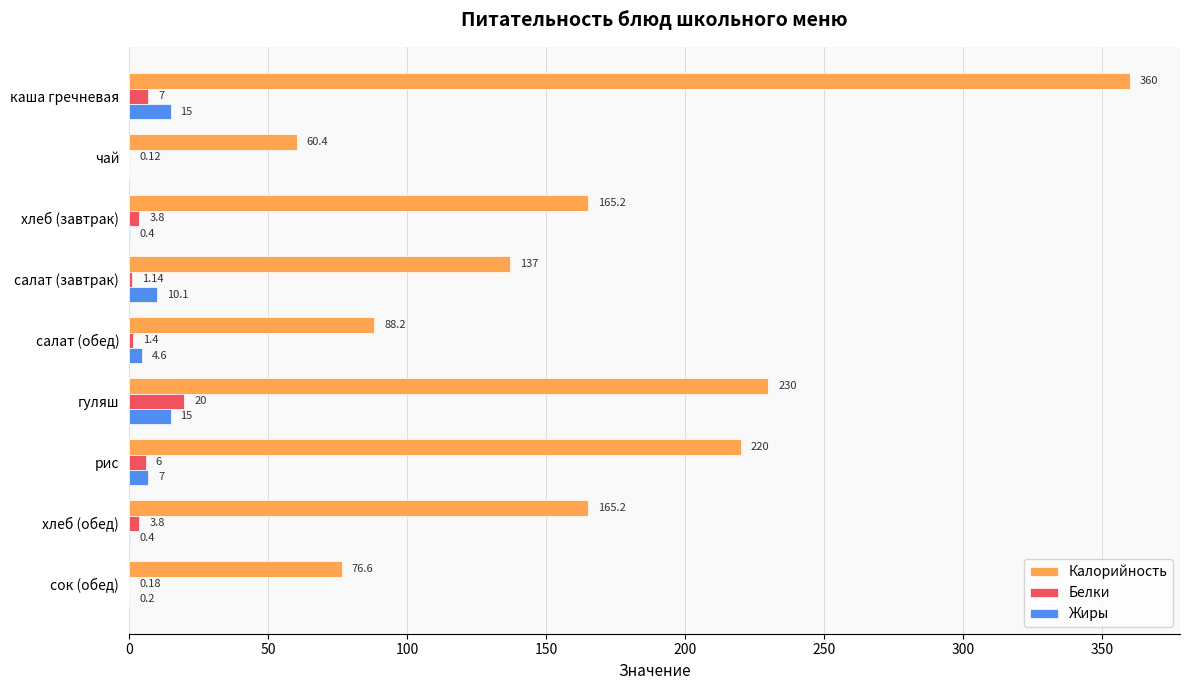

What is the total value across all series at сок (обед)?

77.0